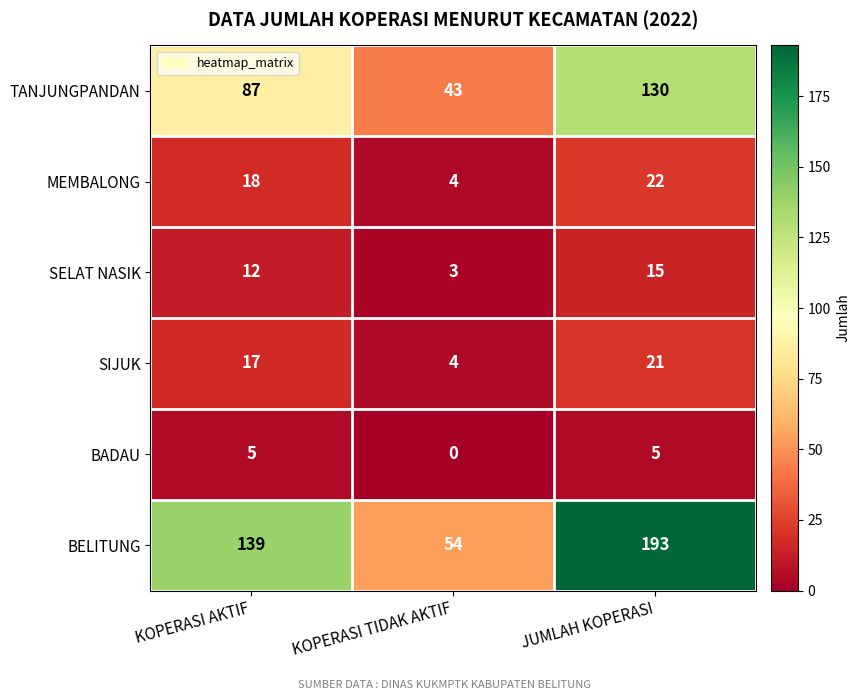

What is the sum of the SIJUK values at KOPERASI TIDAK AKTIF and JUMLAH KOPERASI?

25